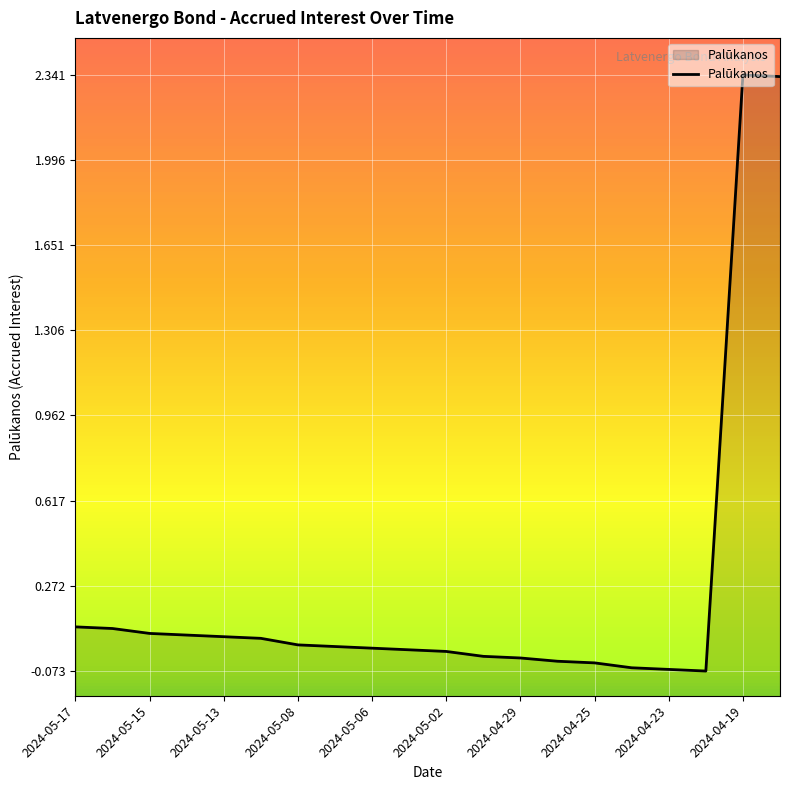

Reading left to right, what are all the values shown in this chart?

0.1	0.1	0.1	0.1	0.1	0.1	0.0	0.0	0.0	0.0	0.0	-0.0	-0.0	-0.0	-0.0	-0.1	-0.1	-0.1	2.3	2.3